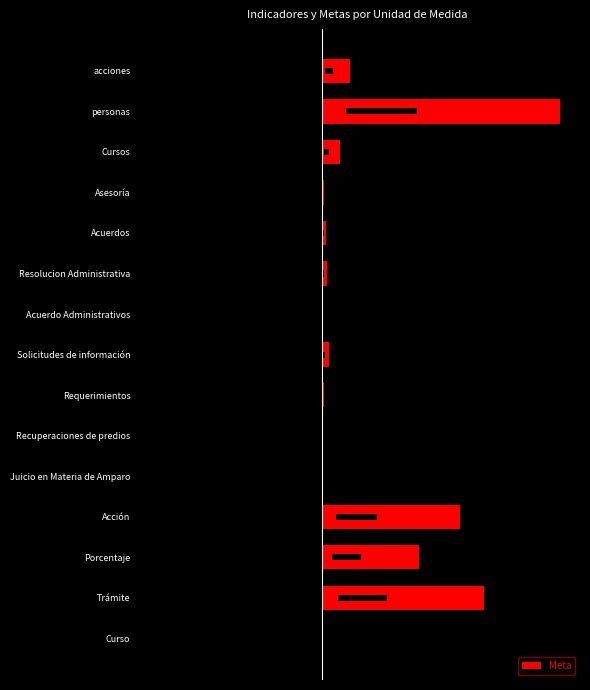

Rank the categories by value from lowest to highest.

Curso, Juicio en Materia de Amparo, Recuperaciones de predios, Acuerdo Administrativos, Requerimientos, Asesoría, Acuerdos, Resolucion Administrativa, Solicitudes de información, Cursos, acciones, Porcentaje, Acción, Trámite, personas